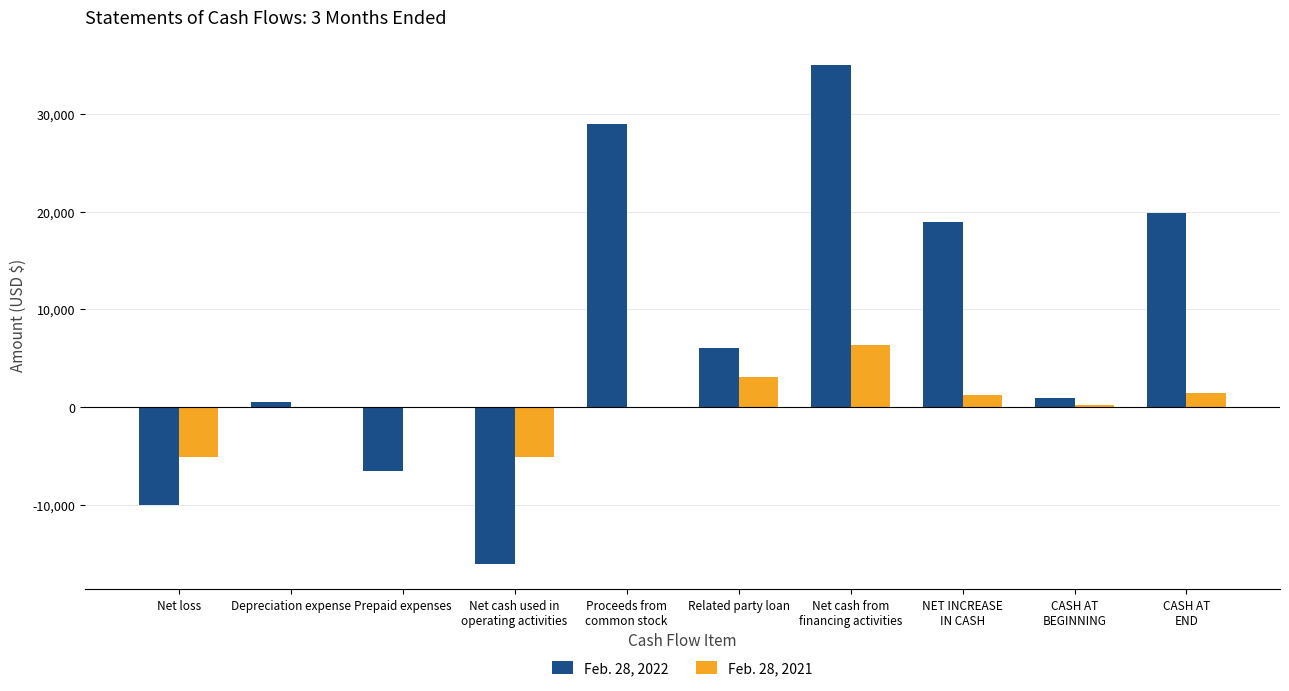

Count the number of categories in the chart.

10